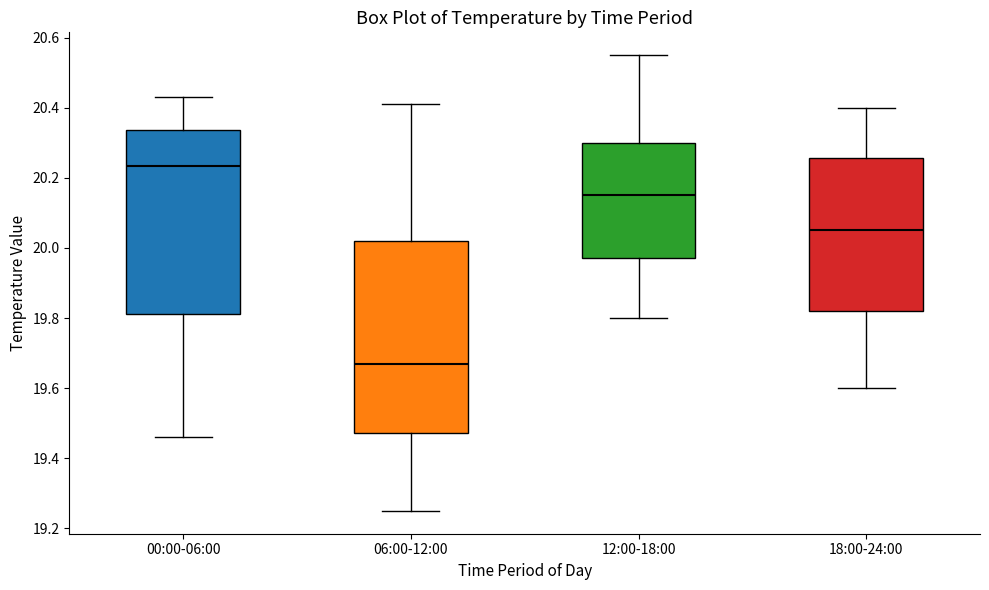

Where does the median line of the box for 12:00-18:00 sit on the y-axis? The values are not printed on the chart, so give them approximately, as read against the axis.

20.16